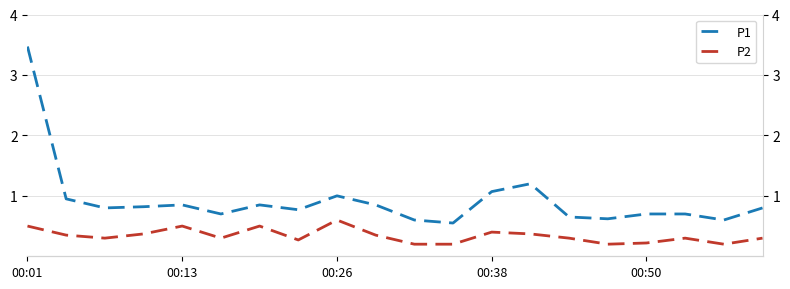

The value of P1 at 7 is 1.2. True or false?

False